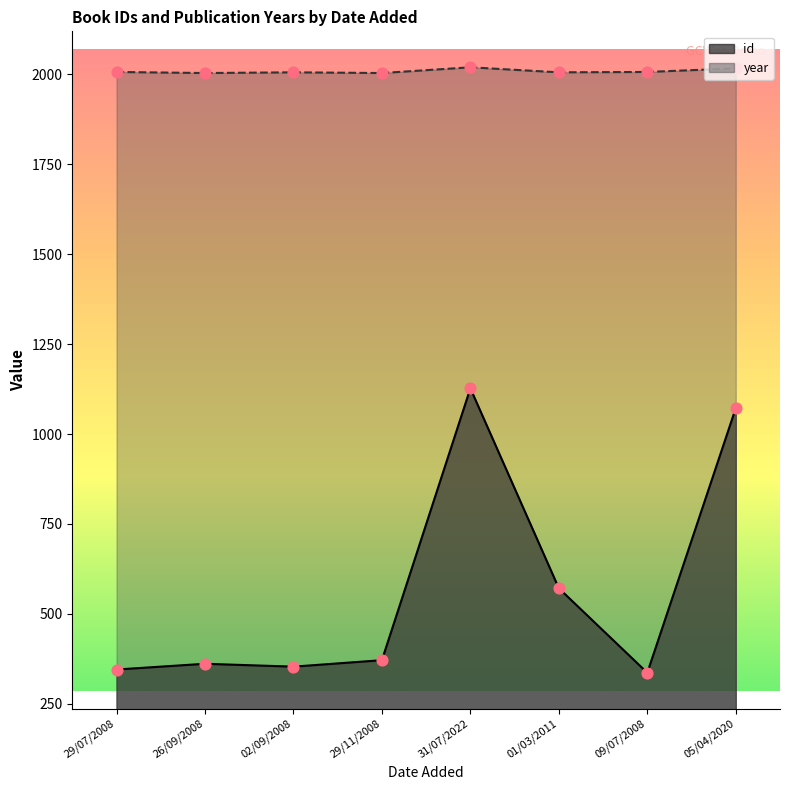

Which series reaches the maximum Y coordinate?

year